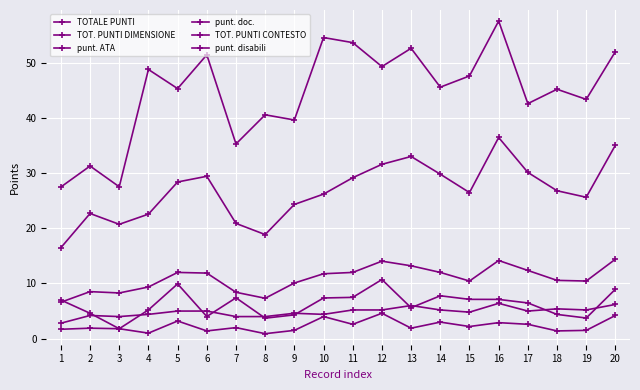

At which label is punt. doc. closest to 10?

9